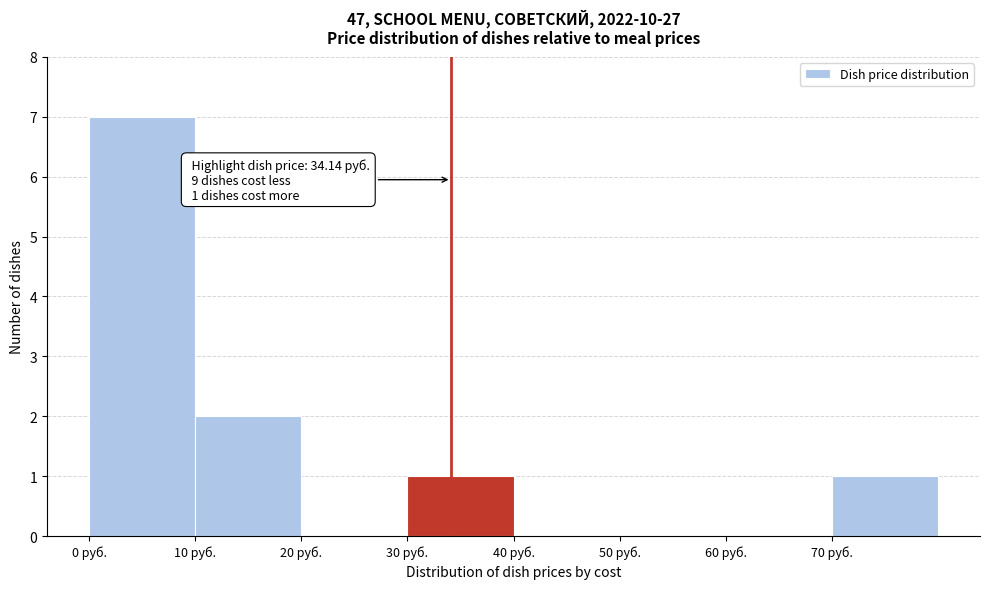

Over which range of the x-axis is the bar tallest?

0 to 10